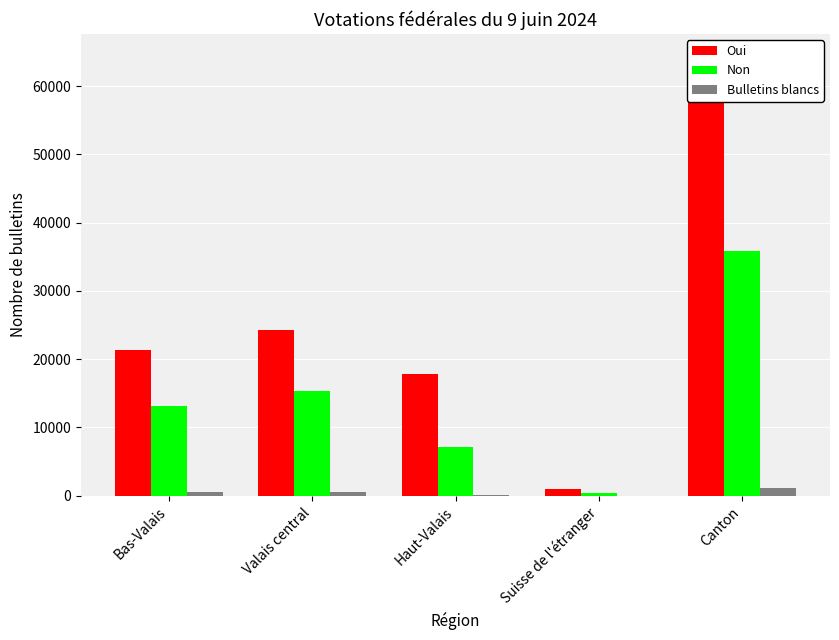

What is the sum of all Oui values?

128812